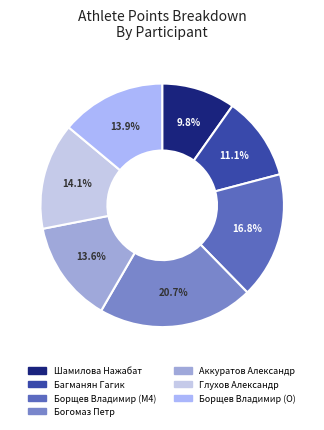

To the nearest percent, what percentage of the pie is Багманян Гагик?

11%